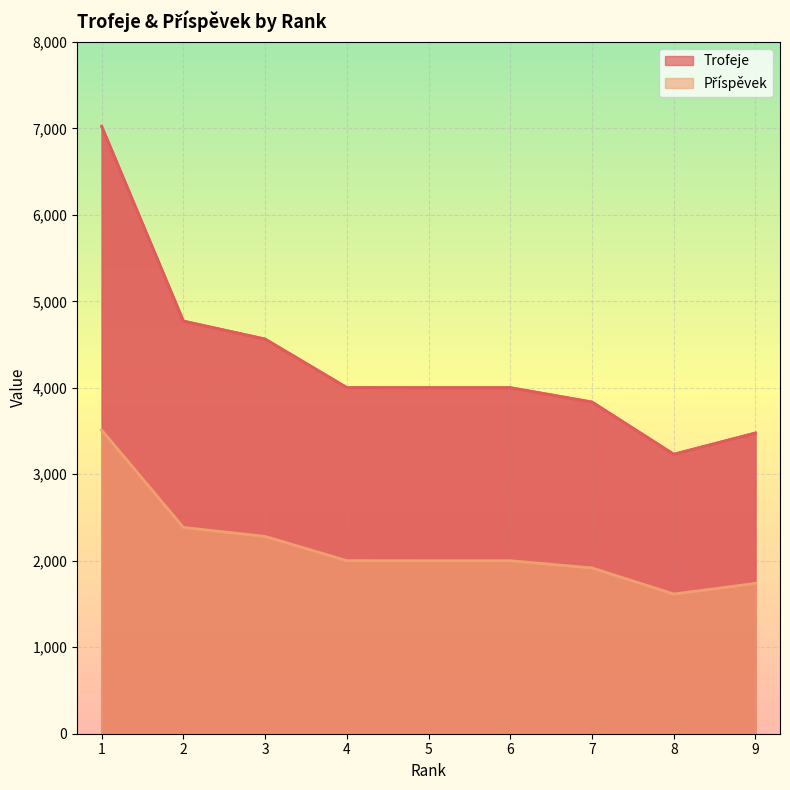

What is the sum of all Trofeje values?

38904